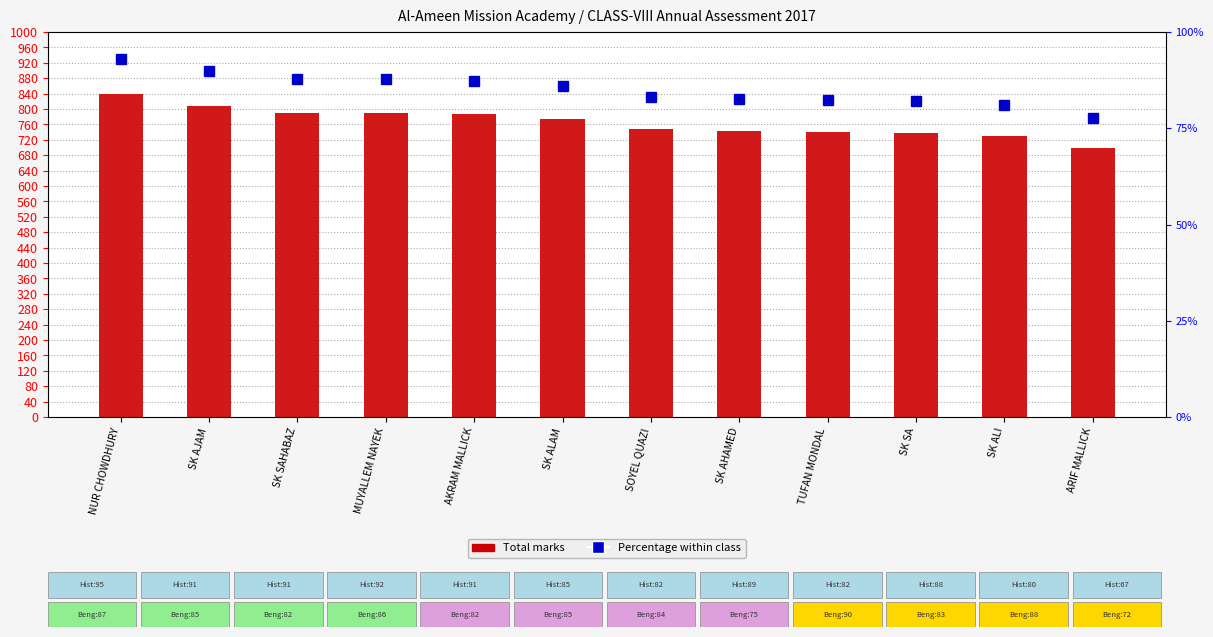

The Total Marks series shows 549.3 at SK AJAM. True or false?

False